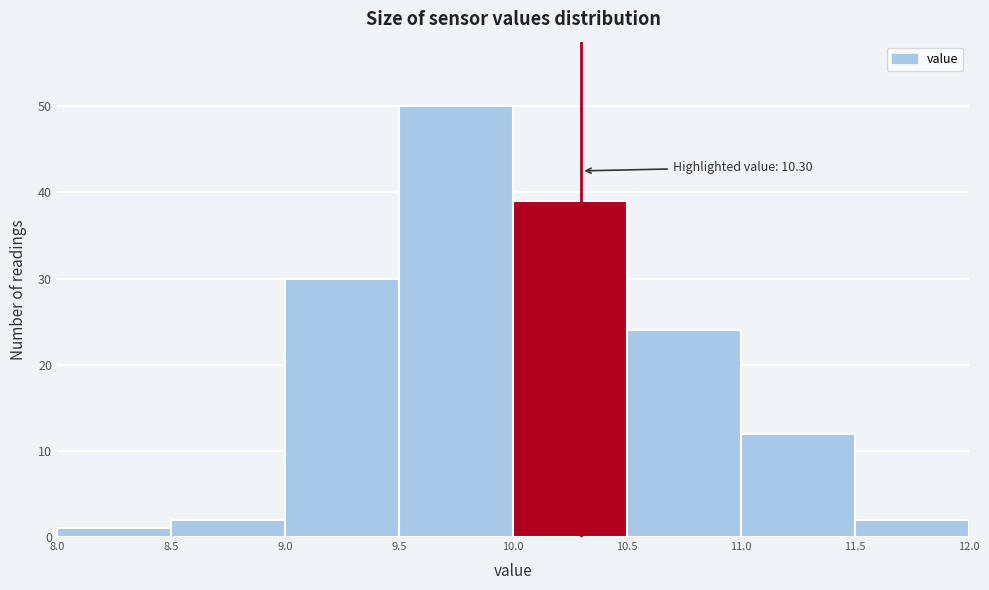

Over which range of the x-axis is the bar tallest?

9.5 to 10.0